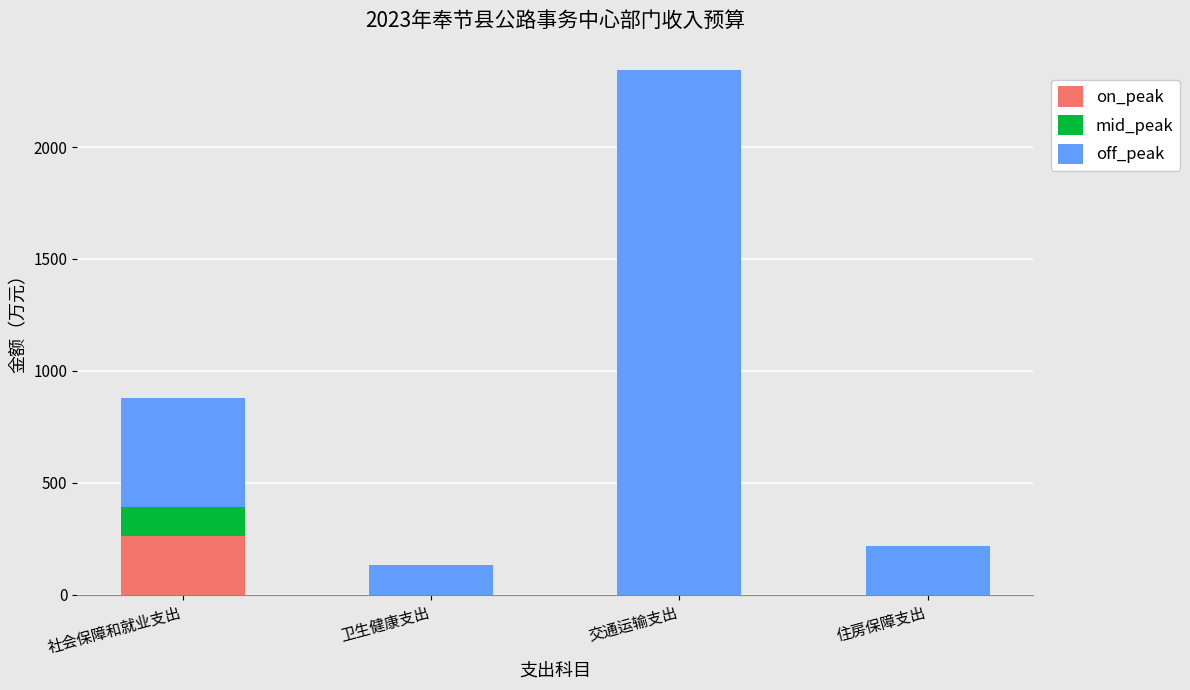

What is the total value across all series at 卫生健康支出?

131.2